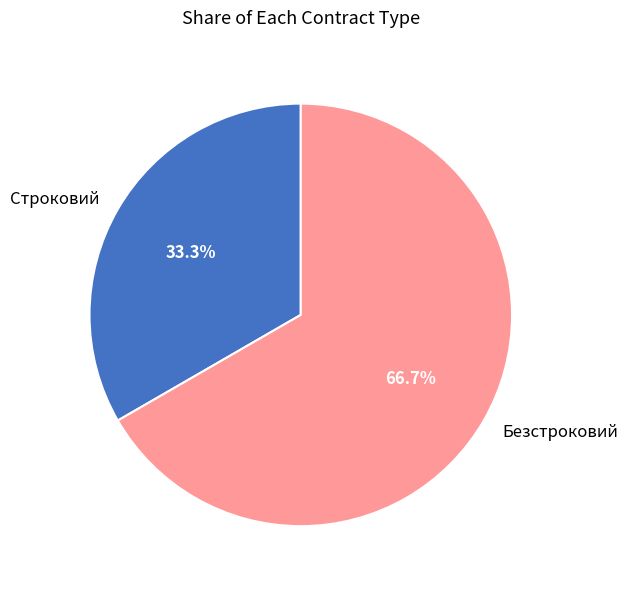

To the nearest percent, what percentage of the pie is Строковий?

33%